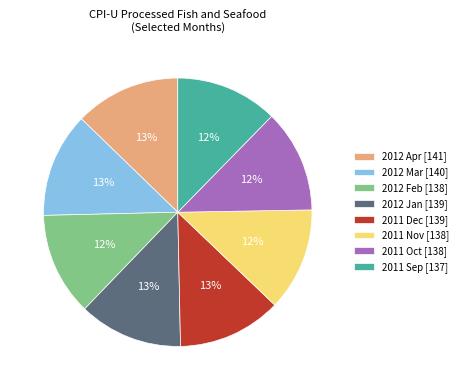

Is there a majority slice in this chart?

No